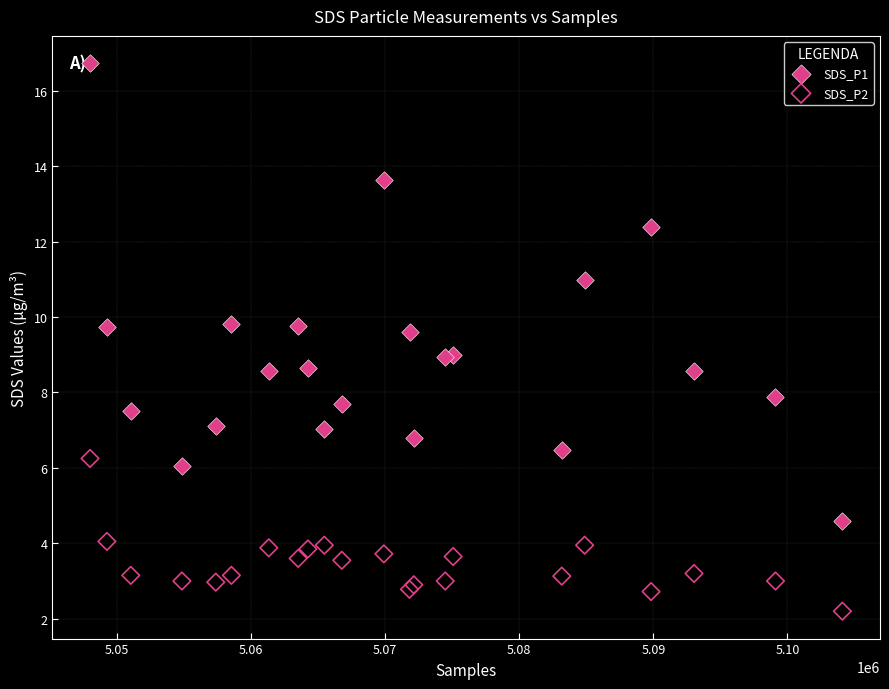

Which series has the widest spread of Y values?

SDS_P1